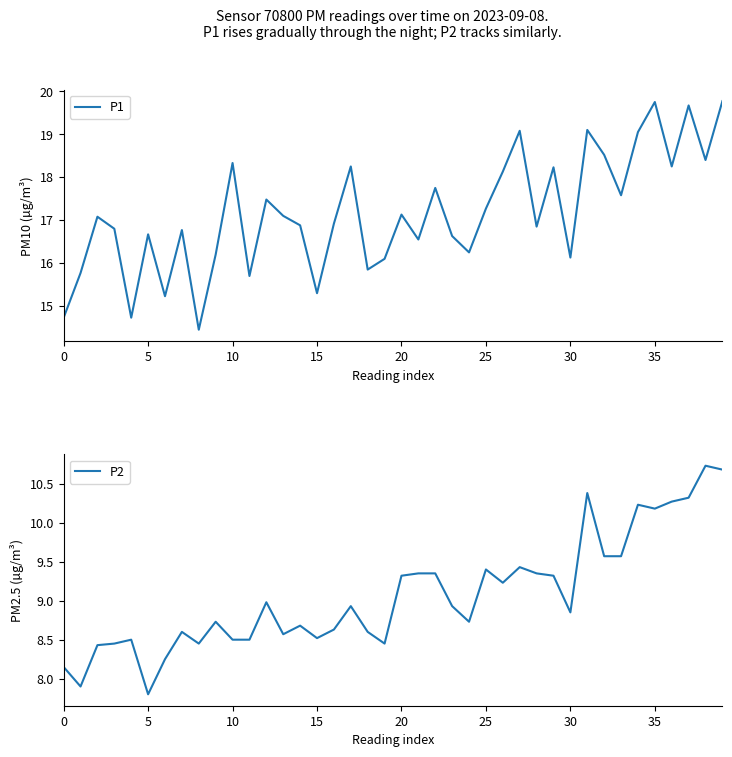

Is this an area chart (filled region under the line)?

No